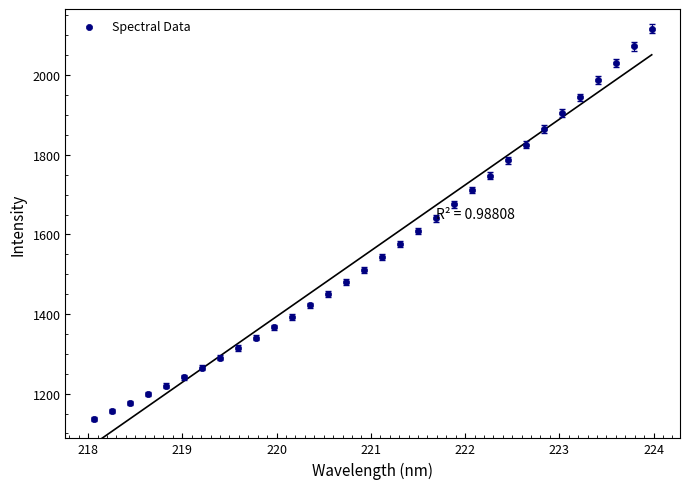

What is the range of X values (max minus min)?

5.9